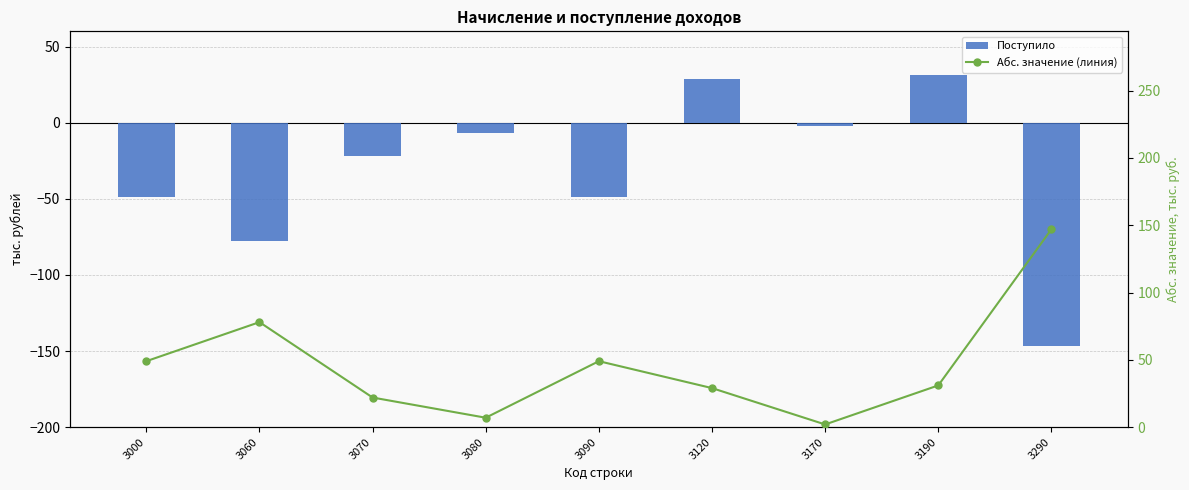

Does the chart contain any negative values?

Yes